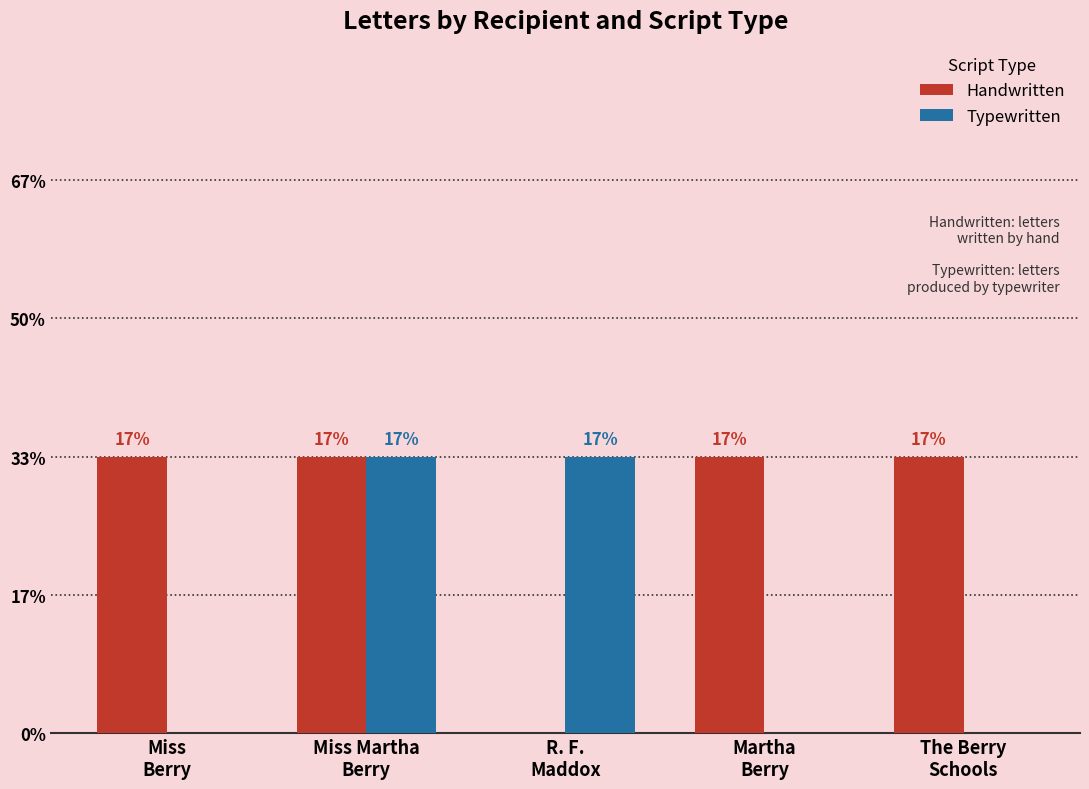

Does the chart contain stacked bars?

No